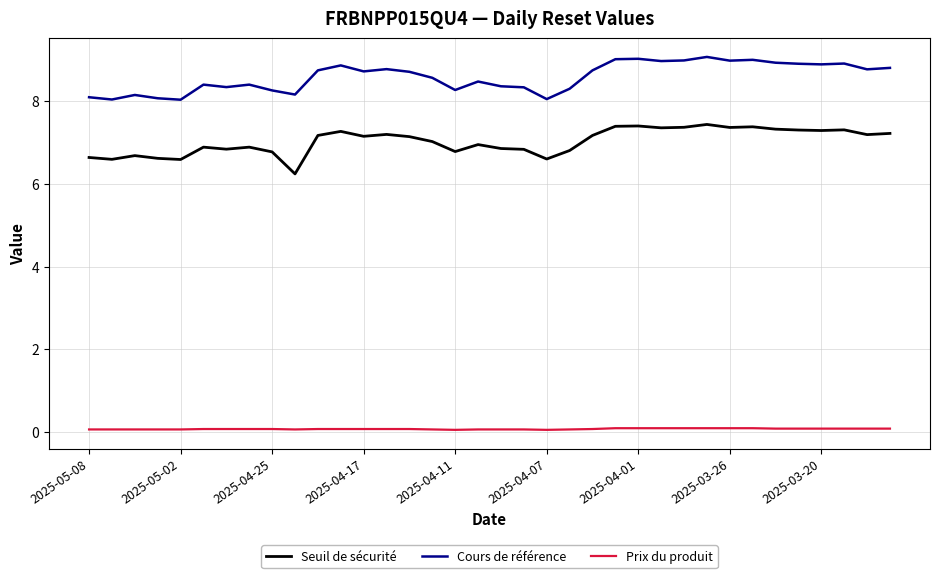

Which series has the largest total across all categories?

Cours de référence